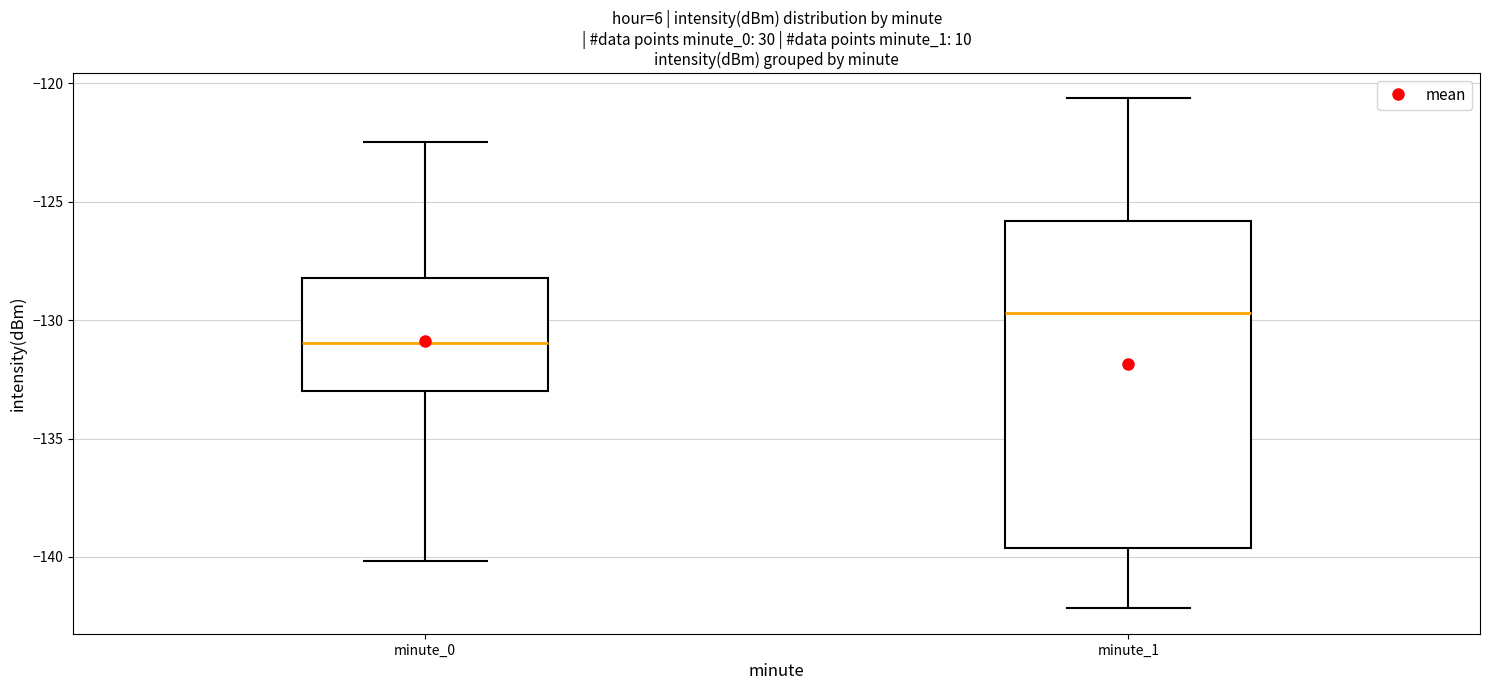

Where is the lower edge of the box for minute_0 on the y-axis? The values are not printed on the chart, so give them approximately, as read against the axis.

-133.0